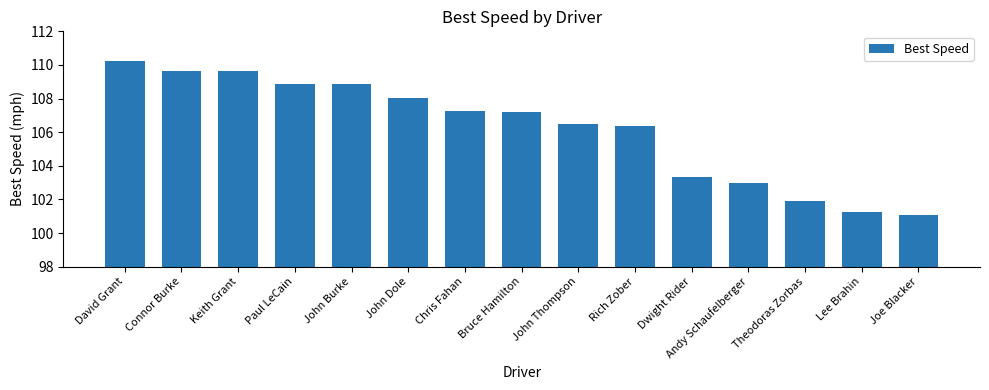

The value at Andy Schaufelberger is 103.0. True or false?

True